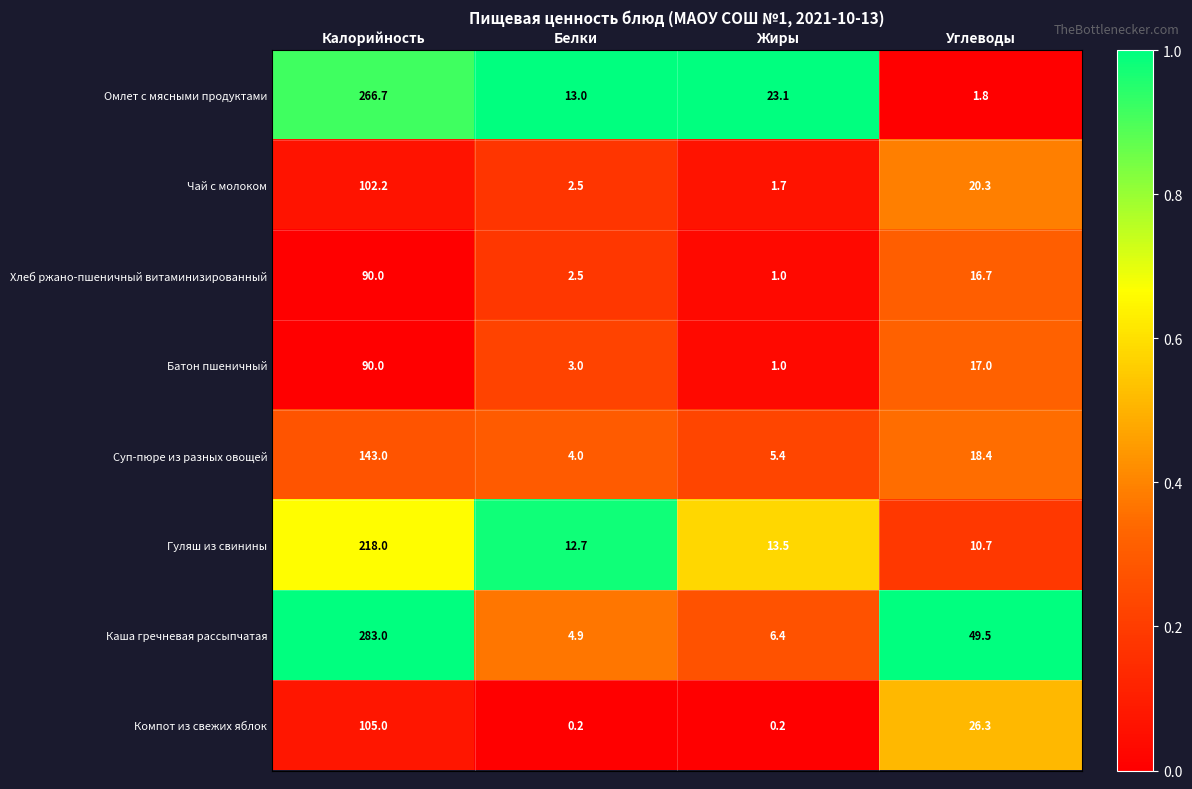

True or false: Каша гречневая рассыпчатая has a value of 283.0 at Калорийность.

True